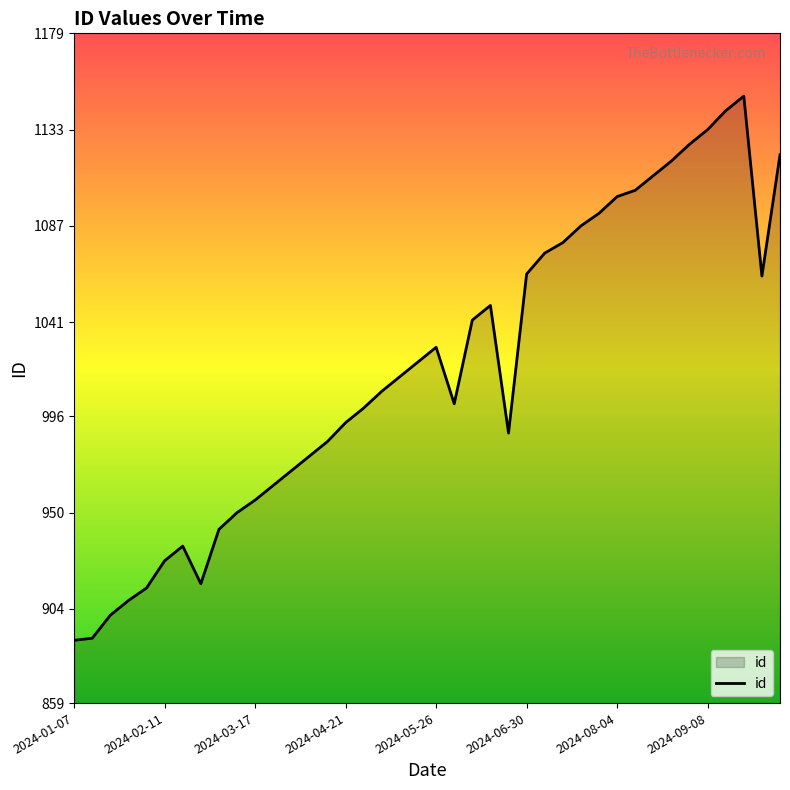

What is the difference between the maximum and minimum values?

260